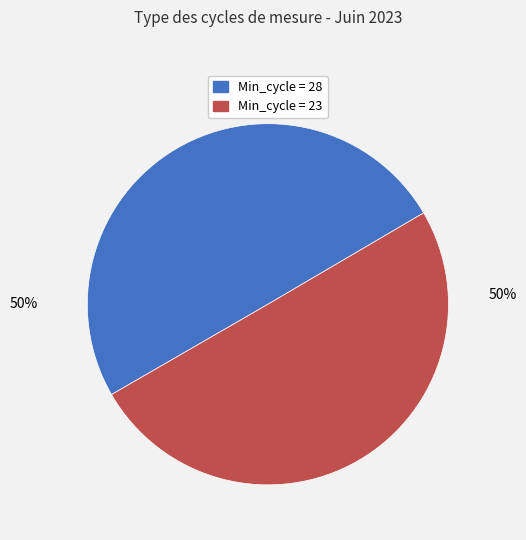

To the nearest percent, what is the average slice percentage?

50%